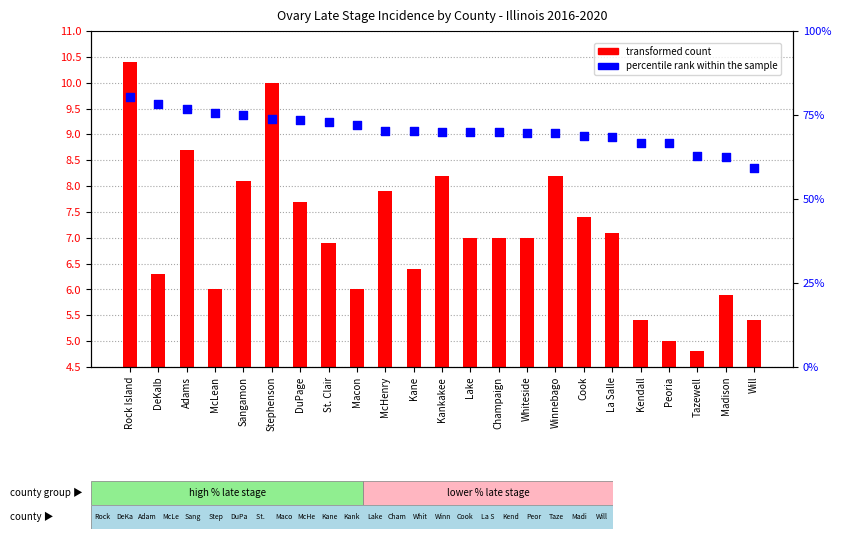

At which category is the sum across all series the highest?

Rock Island